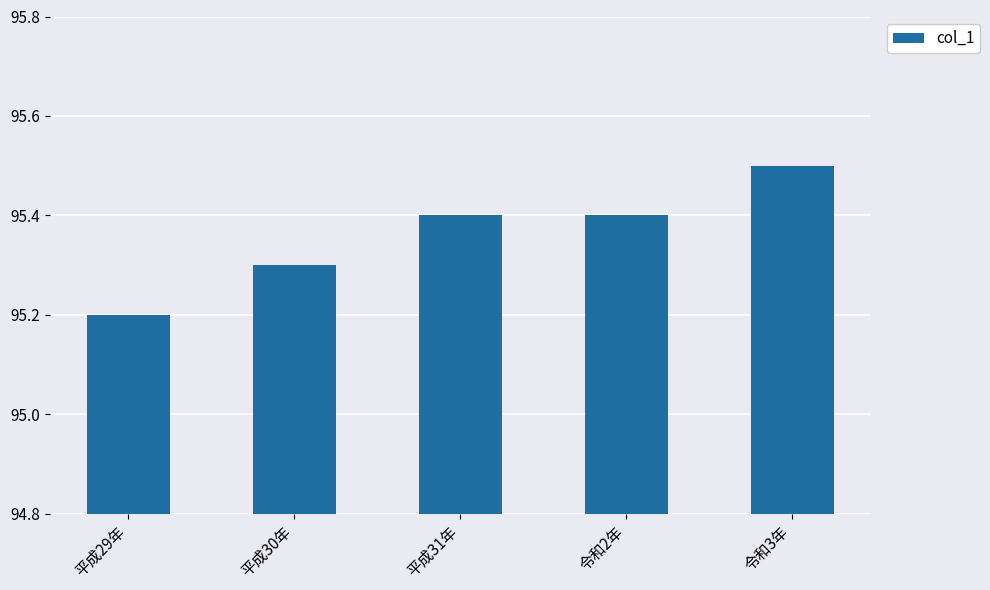

Which has a higher value, 令和2年 or 平成30年?

令和2年